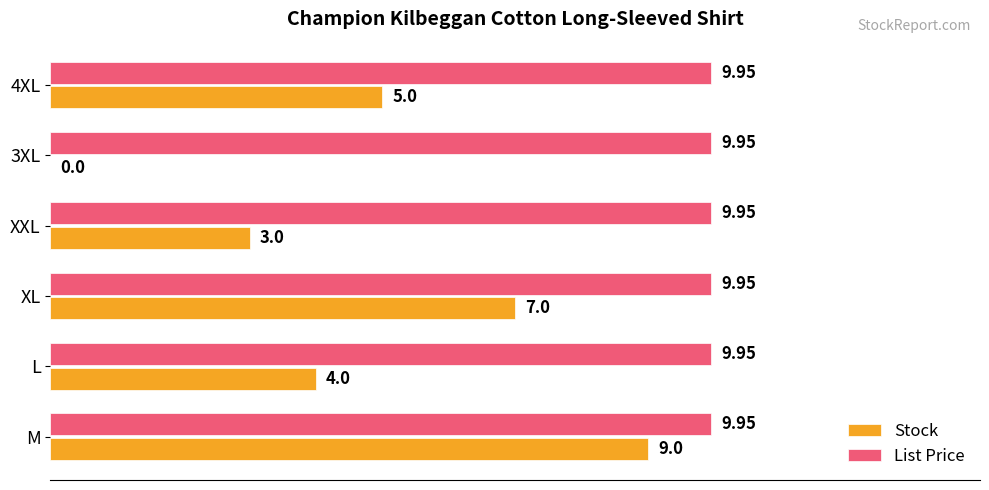

Between XL and XXL, which series saw the biggest shift?

Stock